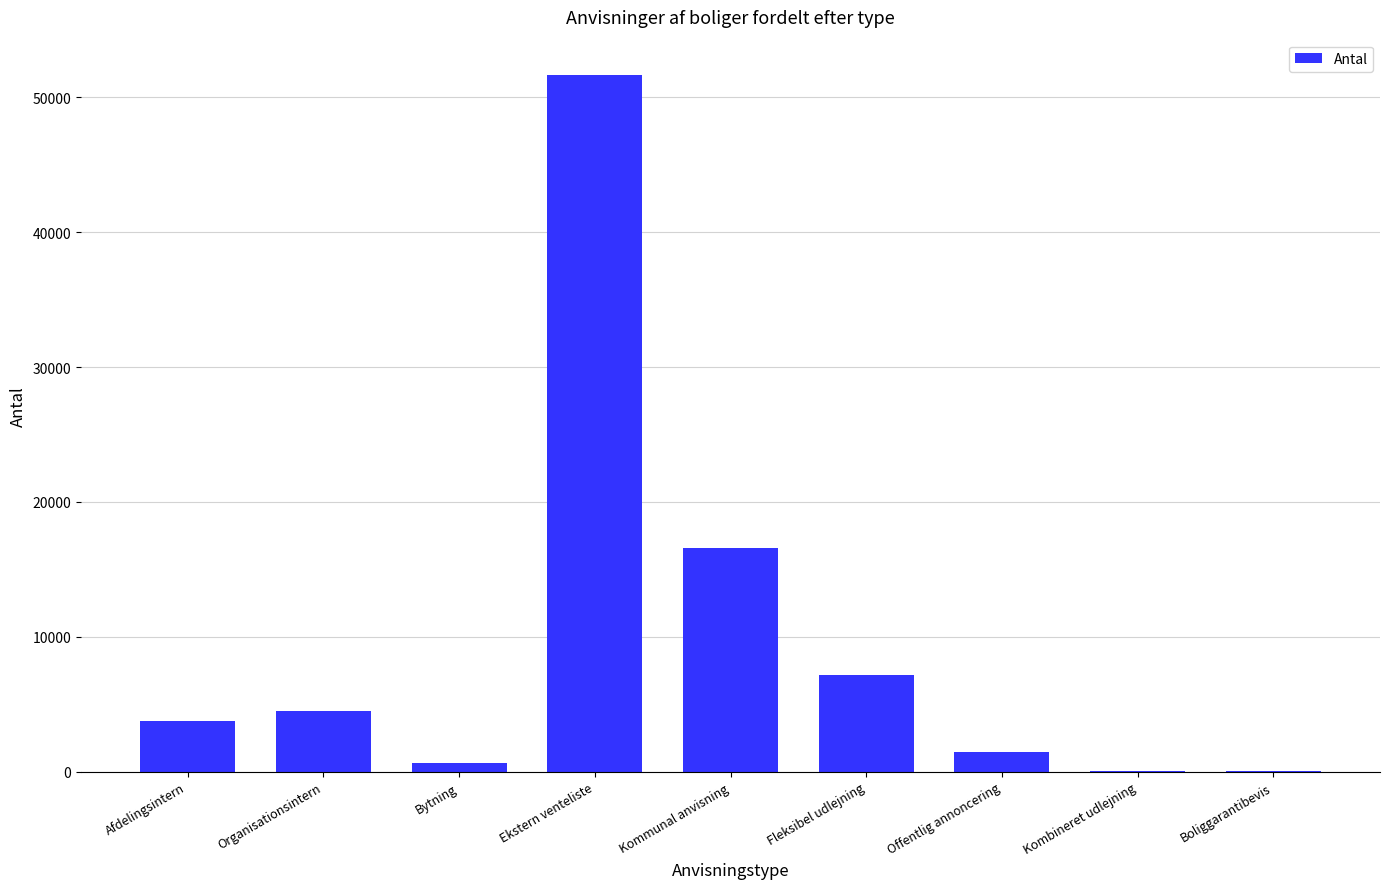

What is the change in value from Kommunal anvisning to Offentlig annoncering?

-15142